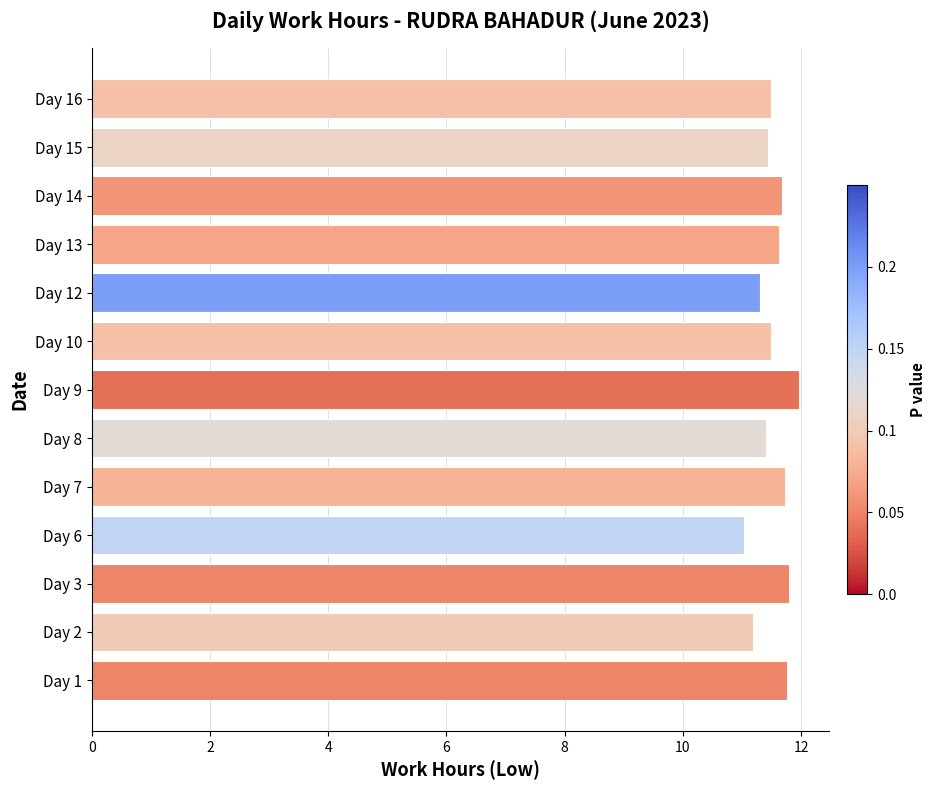

Is it true that the value at Day 7 is 7.7?

False